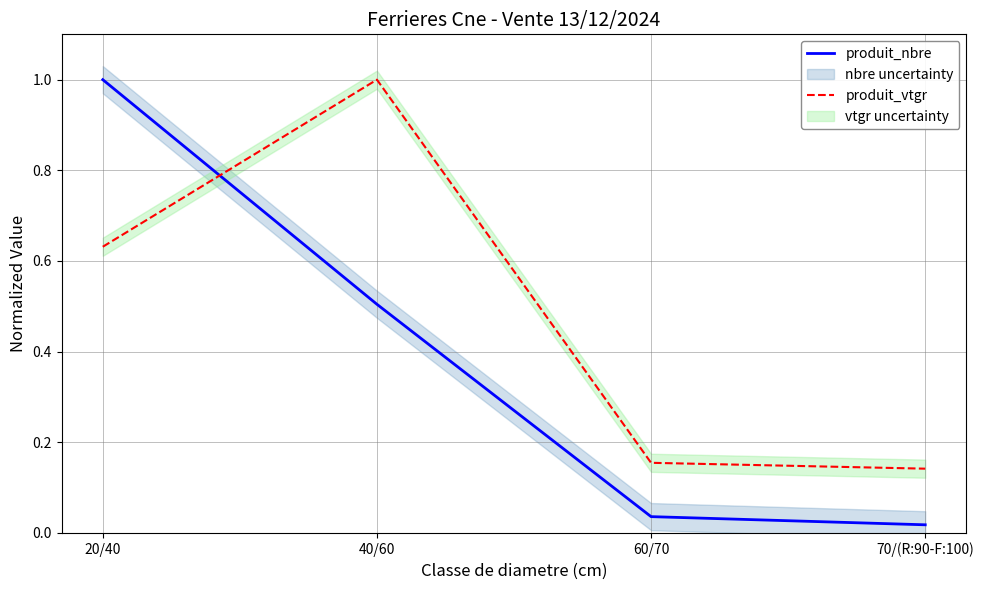

Does the chart have visible grid lines?

Yes